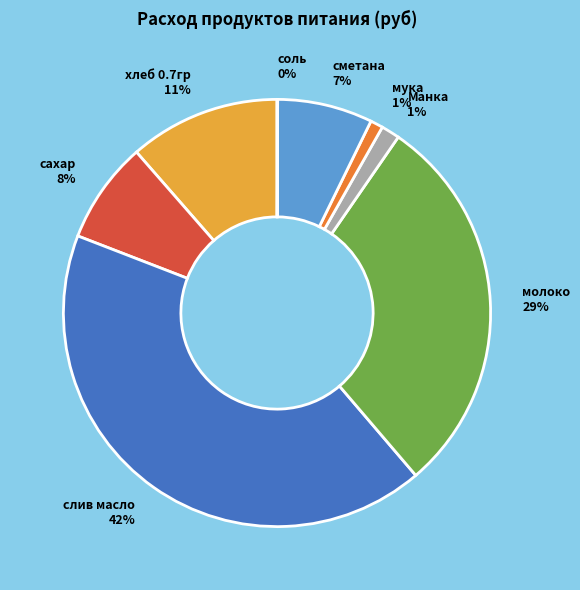

Is the sum of Манка and молоко greater than half?

No